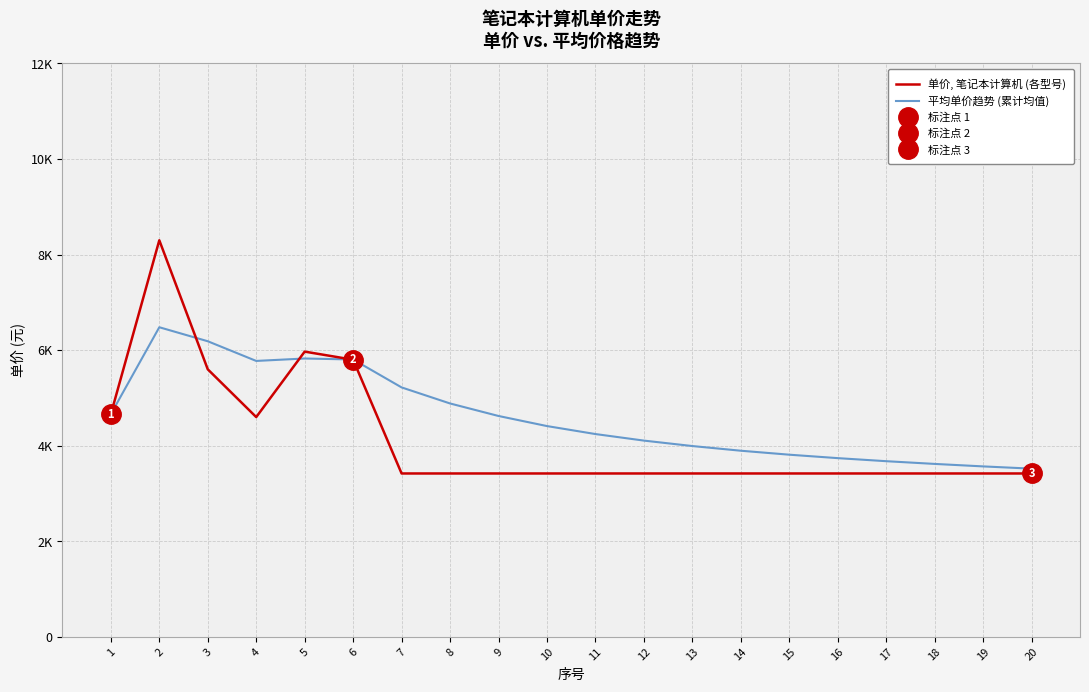

Between 2 and 14, which series saw the biggest shift?

单价, 笔记本计算机 (各型号)